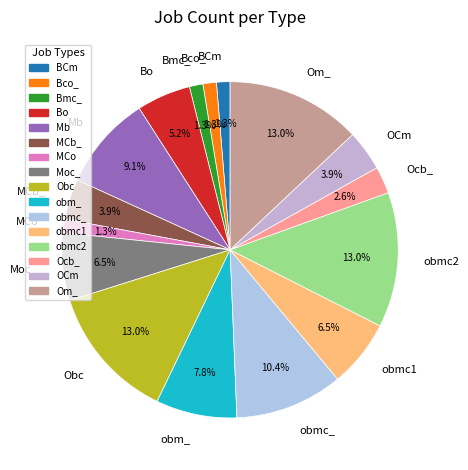

The obm_ slice represents 23% of the pie. True or false?

False